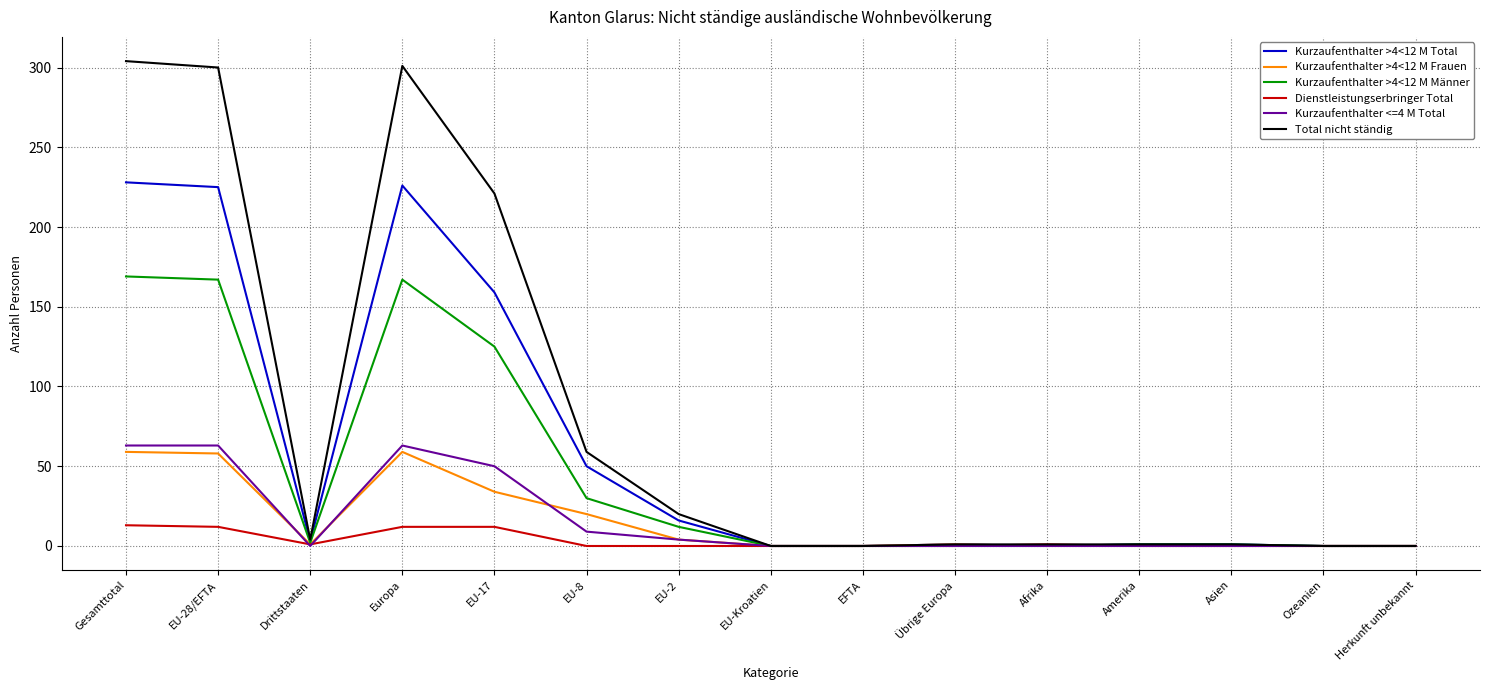

The Dienstleistungserbringer Total series shows 12 at EU-17. True or false?

True